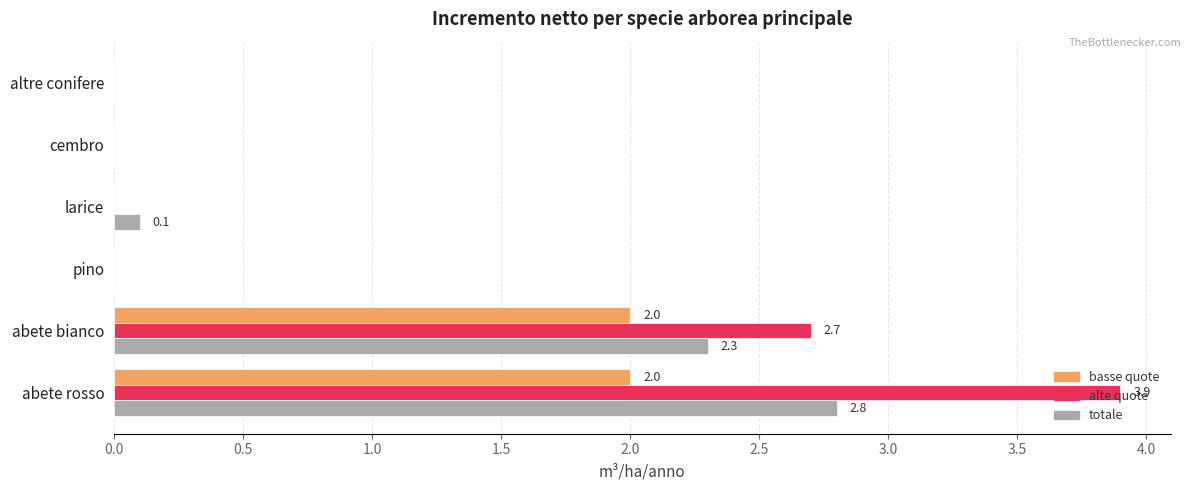

At which label is totale closest to 1?

larice